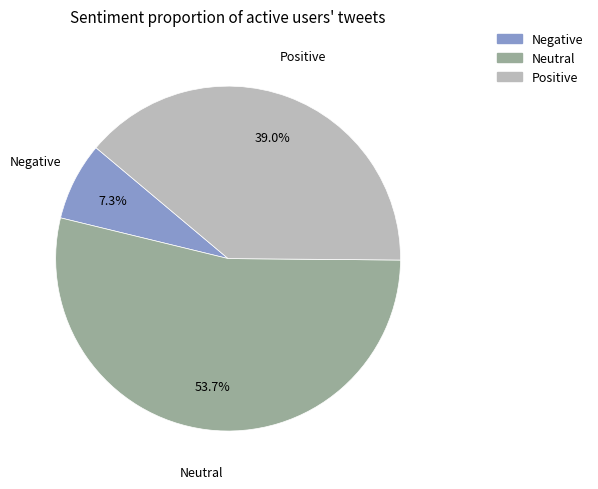

Between Neutral and Positive, which is larger?

Neutral